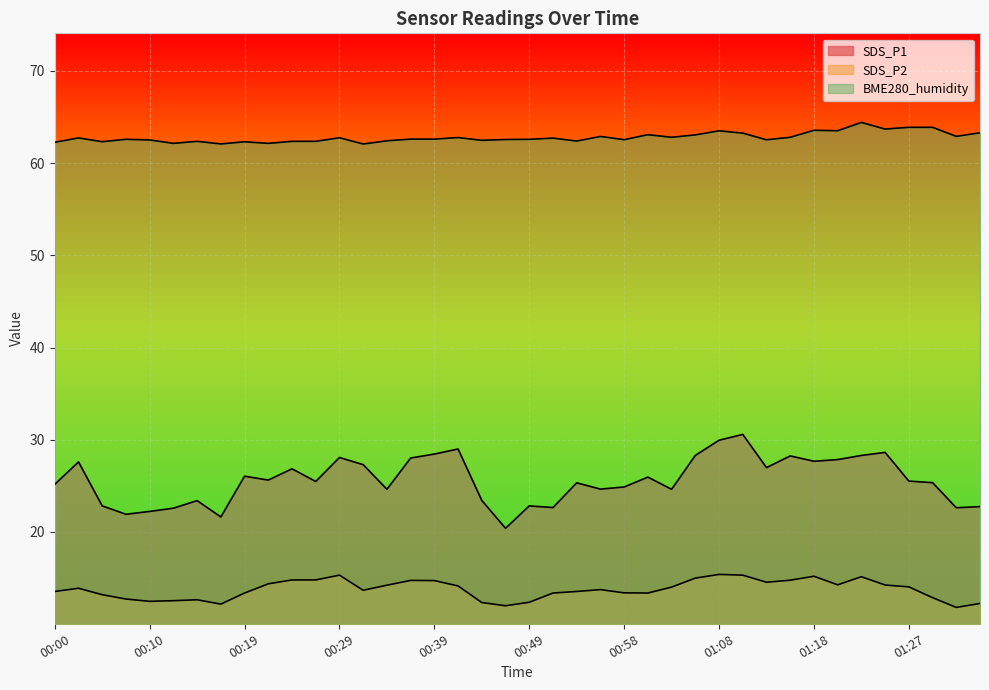

How many lines are shown in the chart?

3